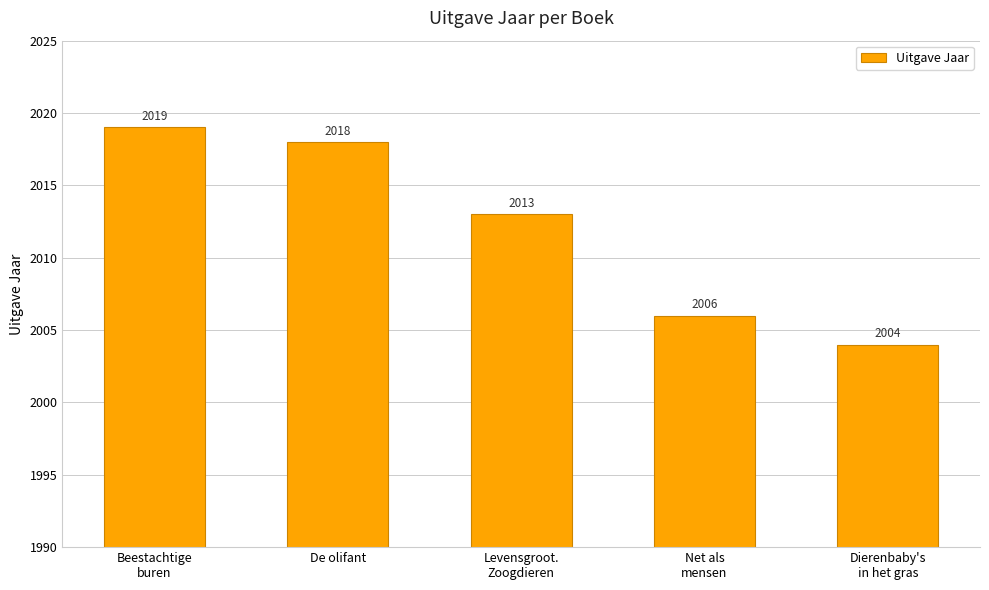

Between Levensgroot.
Zoogdieren and De olifant, which is larger?

De olifant